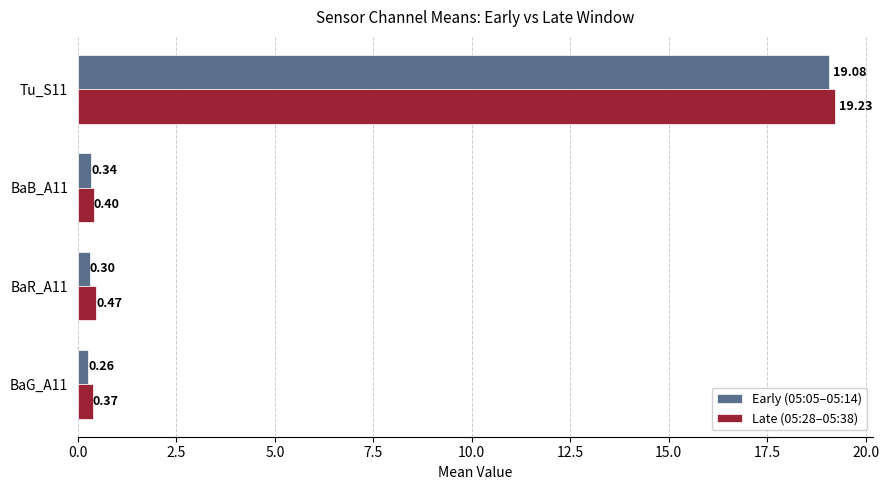

What is the greatest value displayed?

19.2